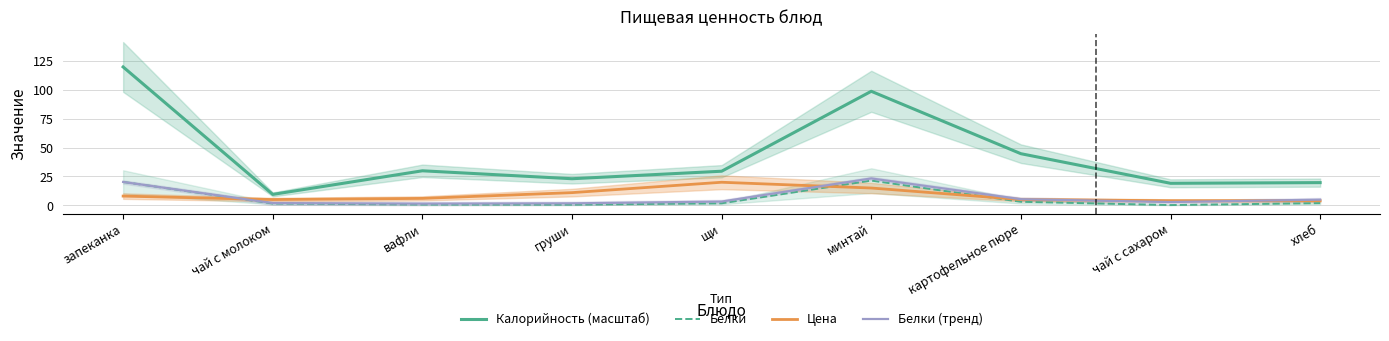

Which label corresponds to the largest value in the chart?

запеканка